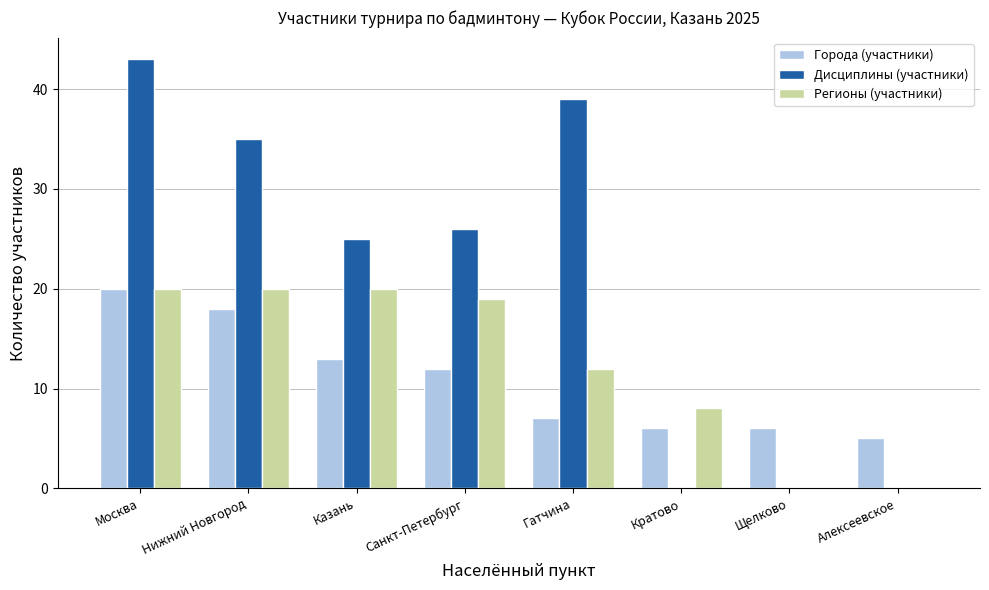

Which series has the largest total across all categories?

Дисциплины (участники)